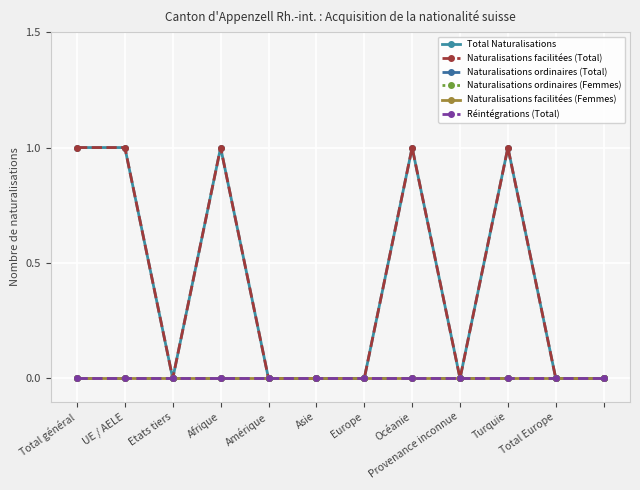

Which series has the largest total across all categories?

Total Naturalisations